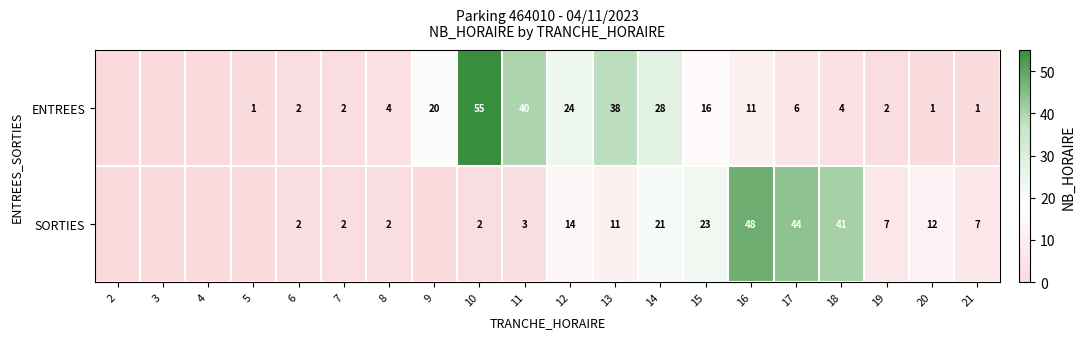

Which label corresponds to the largest value in the chart?

10